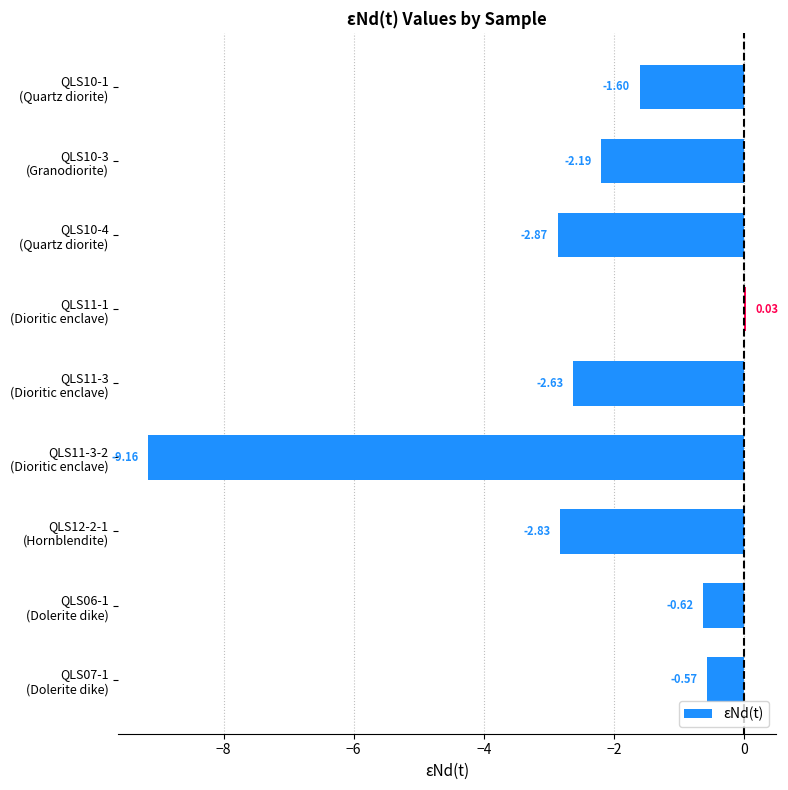

Does the chart contain any negative values?

Yes